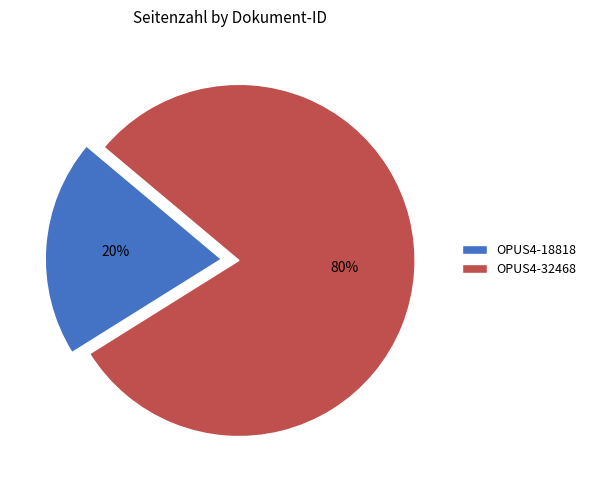

Is it true that OPUS4-32468 is 80% of the pie?

True